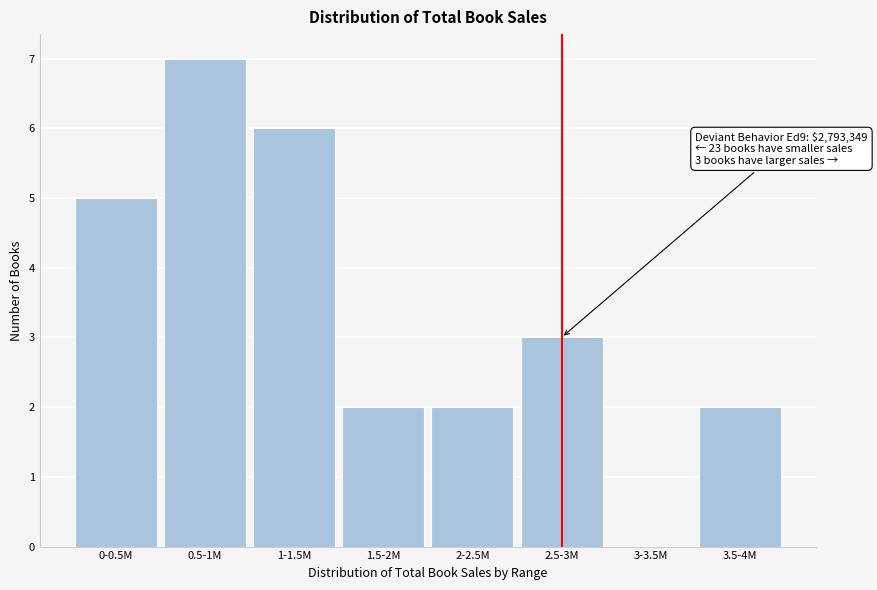

Reading right to left, extract all data points from this chart.

3.5-4M=2	3-3.5M=0	2.5-3M=3	2-2.5M=2	1.5-2M=2	1-1.5M=6	0.5-1M=7	0-0.5M=5